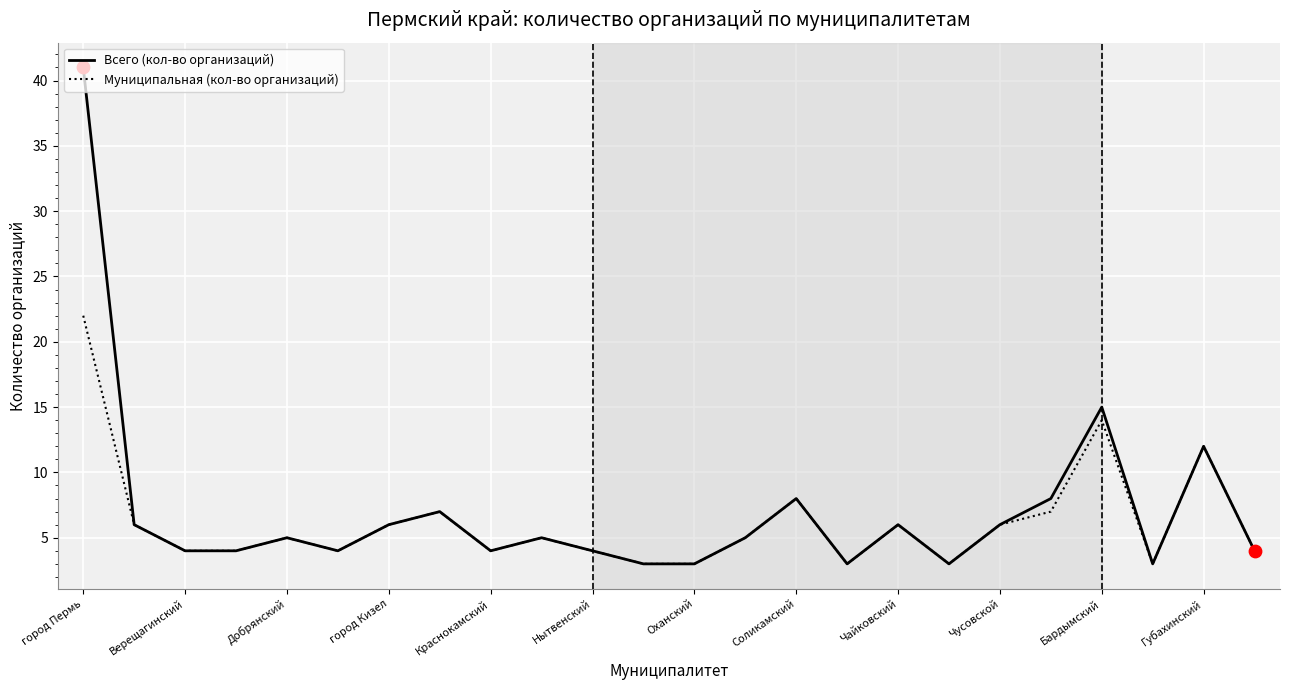

What is the greatest value displayed?

41